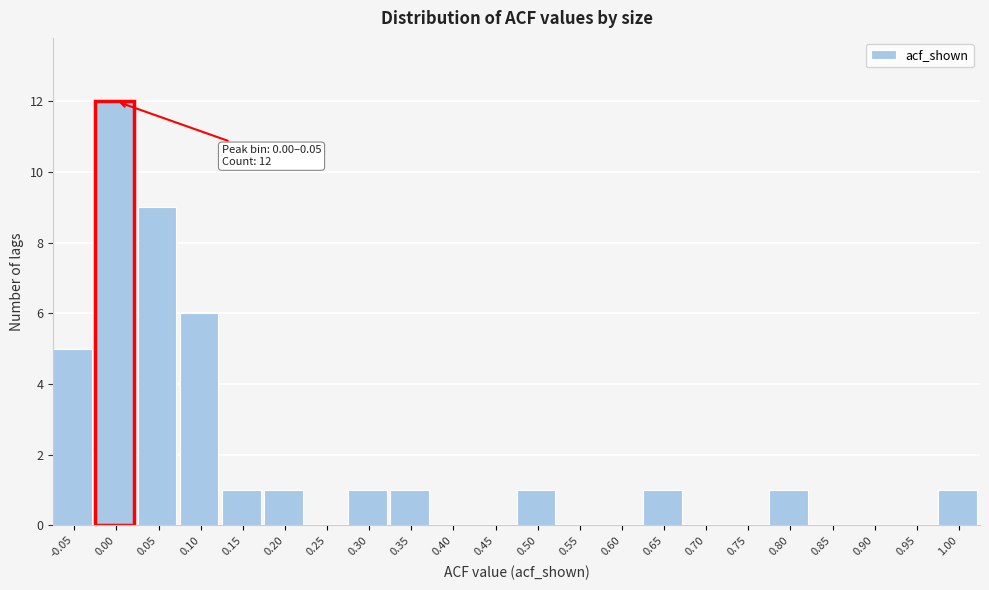

Reading left to right, list all the values displayed in this chart.

-0.05=5	0.00=12	0.05=9	0.10=6	0.15=1	0.20=1	0.25=0	0.30=1	0.35=1	0.40=0	0.45=0	0.50=1	0.55=0	0.60=0	0.65=1	0.70=0	0.75=0	0.80=1	0.85=0	0.90=0	0.95=0	1.00=1